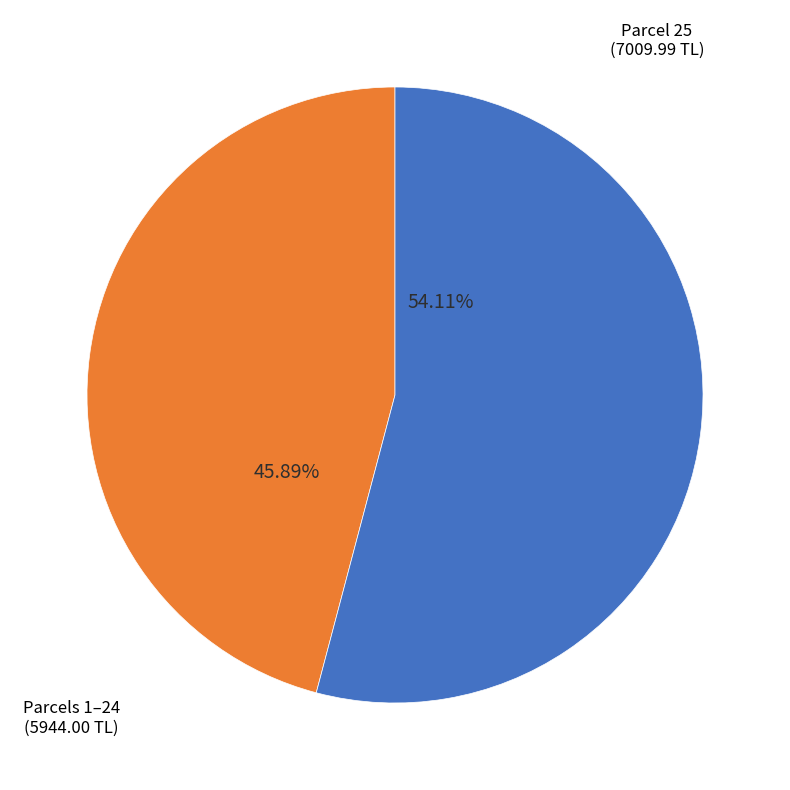

Does any single category account for the majority?

Yes